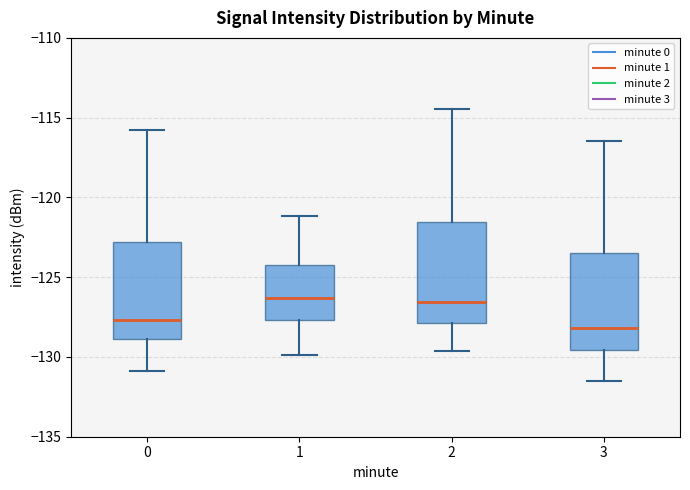

Reading left to right, read every box against the y-axis: the position of its median line, the range the box covers, and the ends of its whiskers. The values are not printed on the chart, so give them approximately, as read against the axis.

0: median -127.5, box -129.0 to -123.0, whiskers -131.0 to -116.0
1: median -126.5, box -127.5 to -124.0, whiskers -130.0 to -121.0
2: median -126.5, box -128.0 to -121.5, whiskers -129.5 to -114.5
3: median -128.0, box -129.5 to -123.5, whiskers -131.5 to -116.5